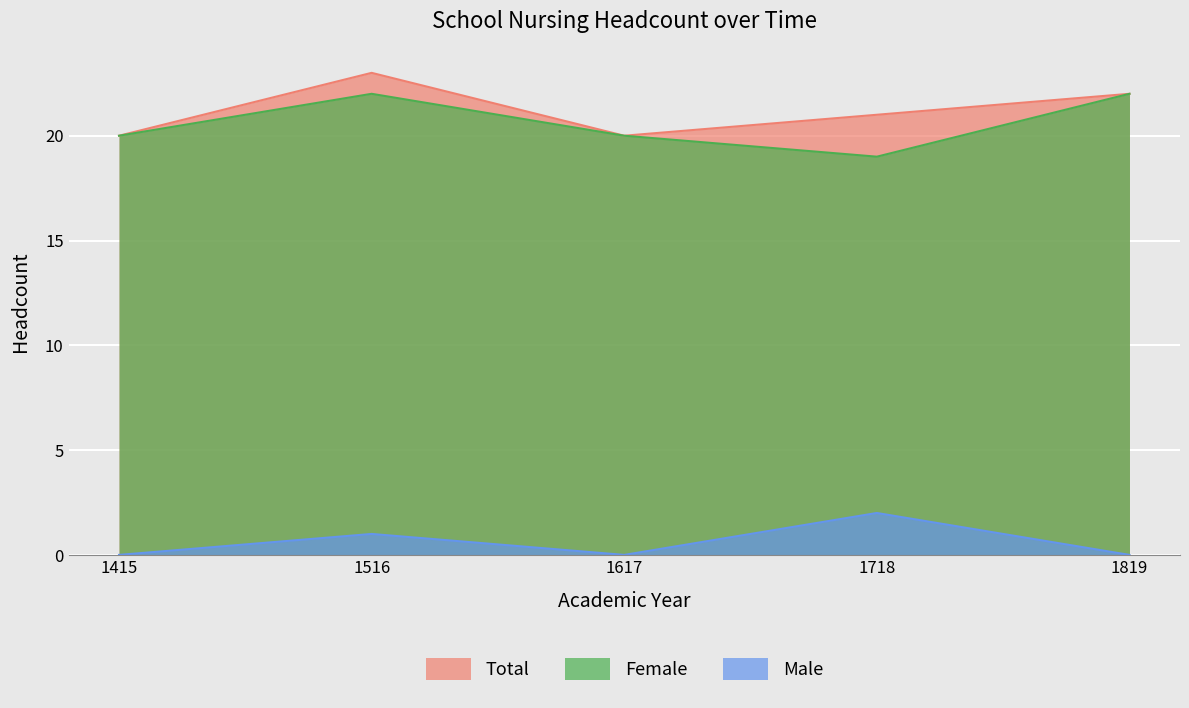

How many data points in Female are above 20?

2